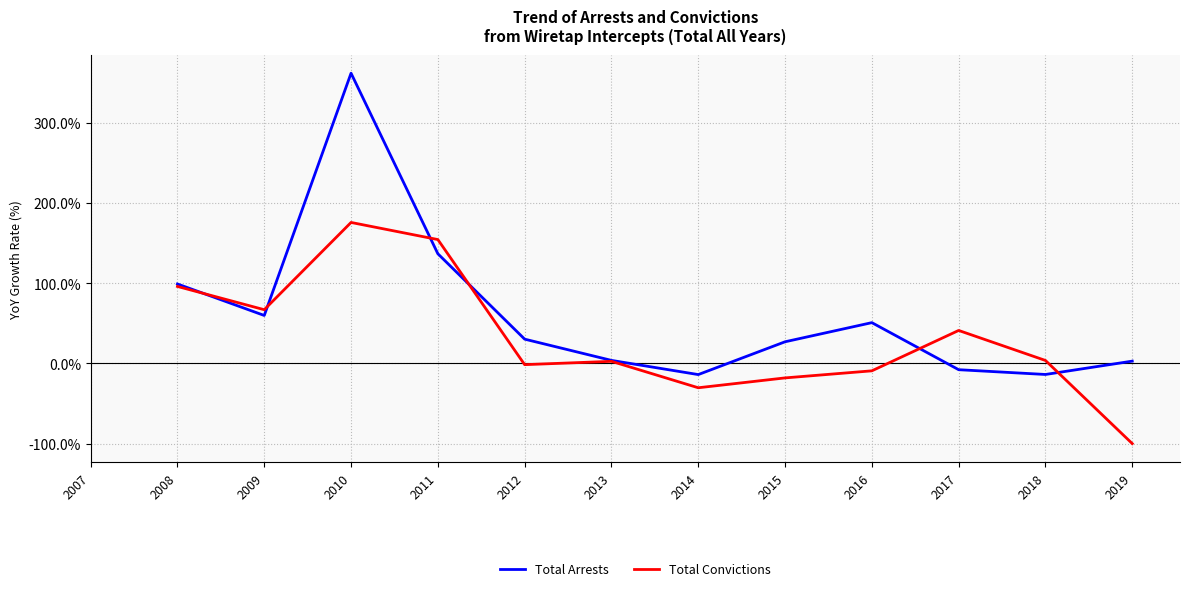

Between 2016 and 2008, which is larger?

2008